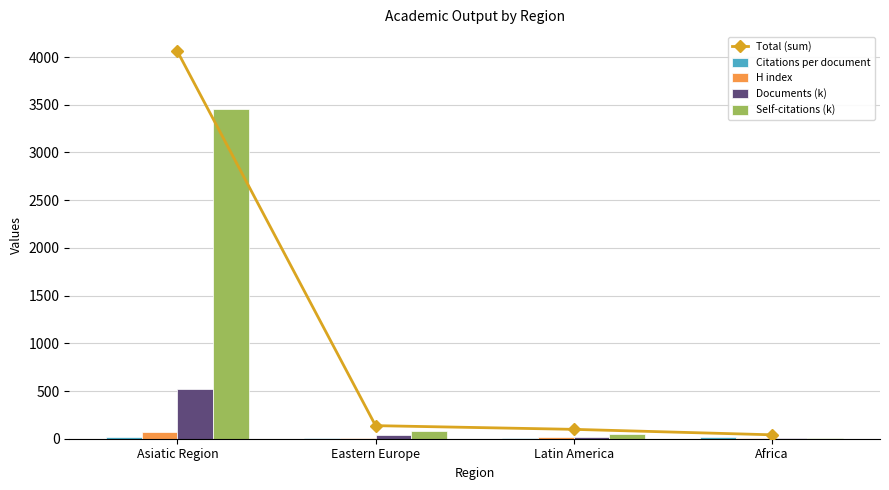

Reading left to right, list all the values displayed in this chart.

Total (sum): 4058.8	137.0	98.3	41.0
Citations per document: 22.8	4.1	11.4	13.2
H index: 66.2	10.5	15.4	10.4
Documents (k): 517.5	40.7	20.7	6.0
Self-citations (k): 3452.4	81.7	50.8	11.4